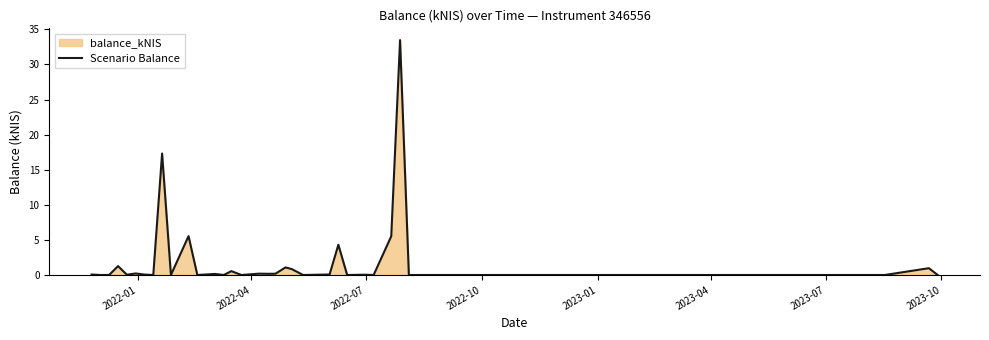

How many interior local peaks (higher than both neighbors) does the data have?

12